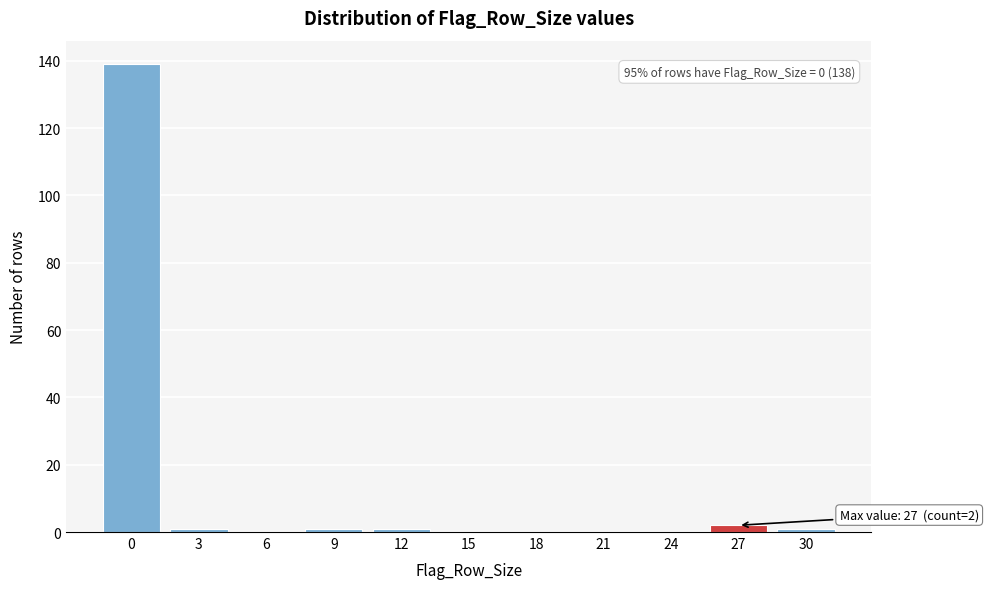

Reading left to right, what are all the values shown in this chart?

0=139	3=1	6=0	9=1	12=1	15=0	18=0	21=0	24=0	27=2	30=1